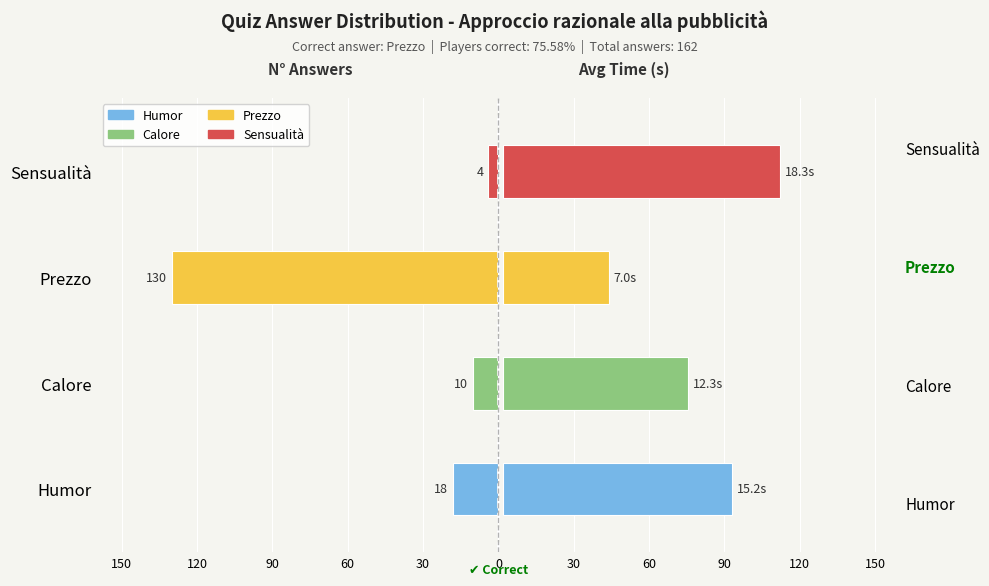

Which series has the largest range (max minus min)?

Number of Answers